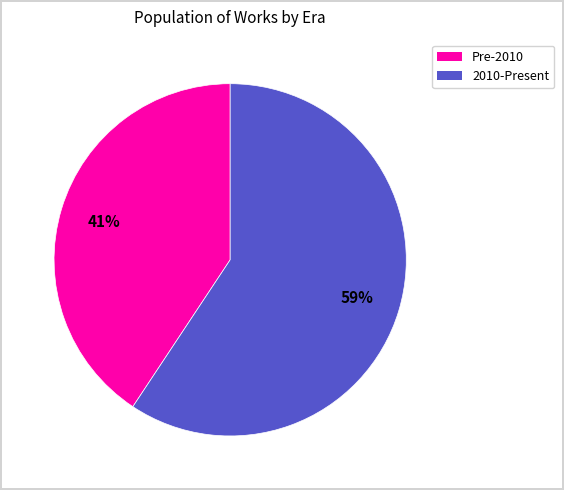

How many slices are in this pie chart?

2